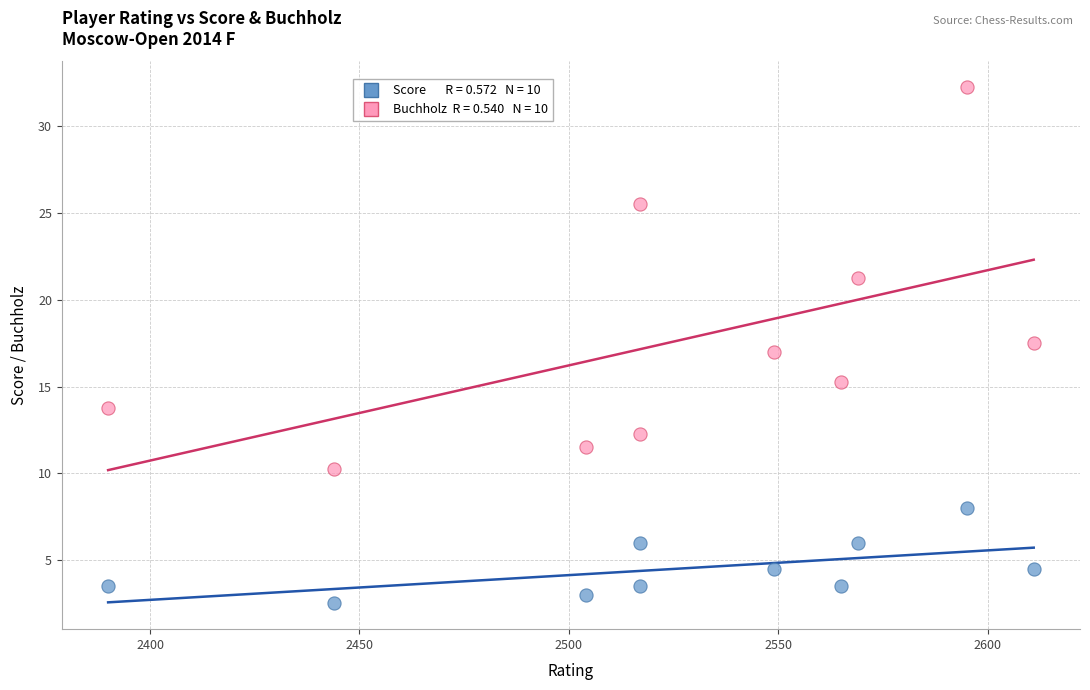

Across all data points, what is the range of X values (max minus min)?

221.0